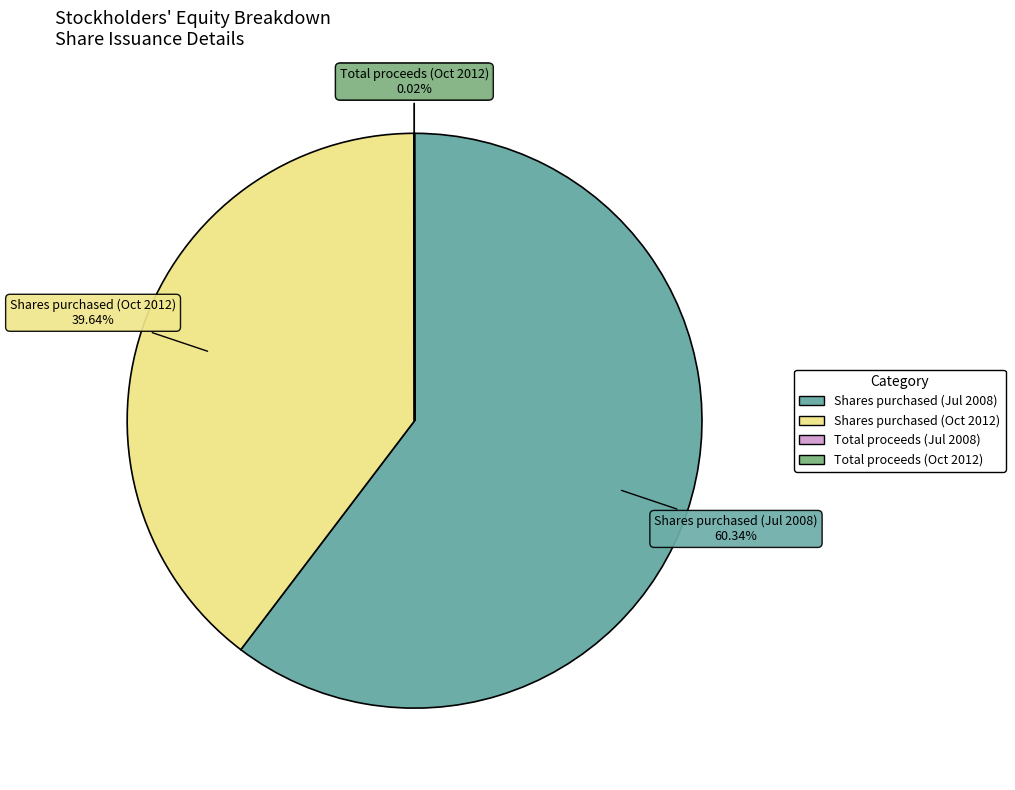

Which slice is the largest?

Shares purchased (Jul 2008)